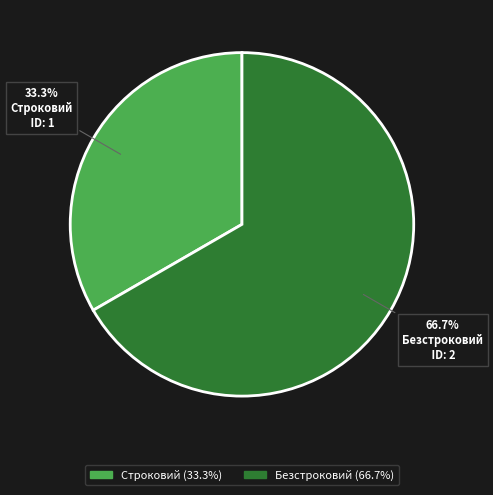

Which category accounts for the majority?

Безстроковий